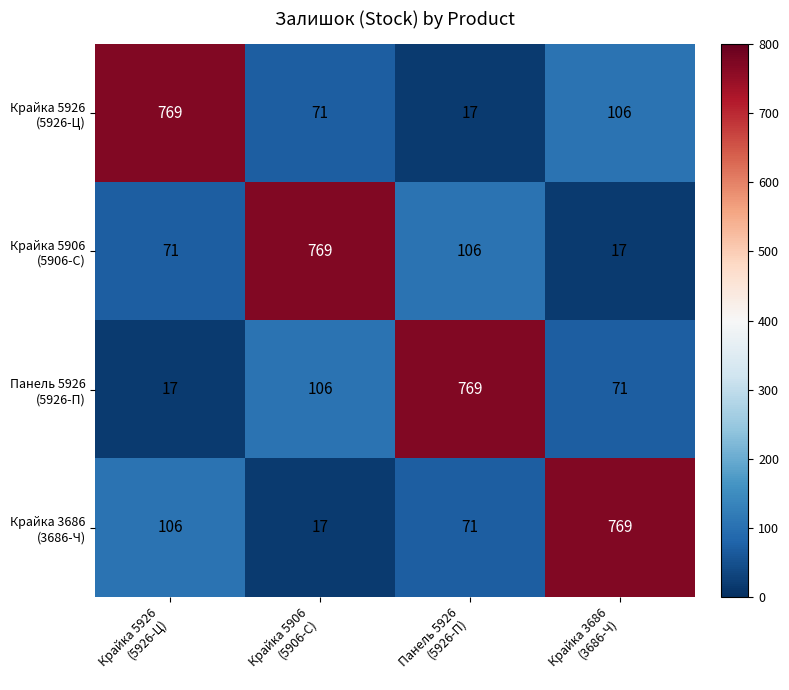

At how many categories does at least one series exceed 634?

4